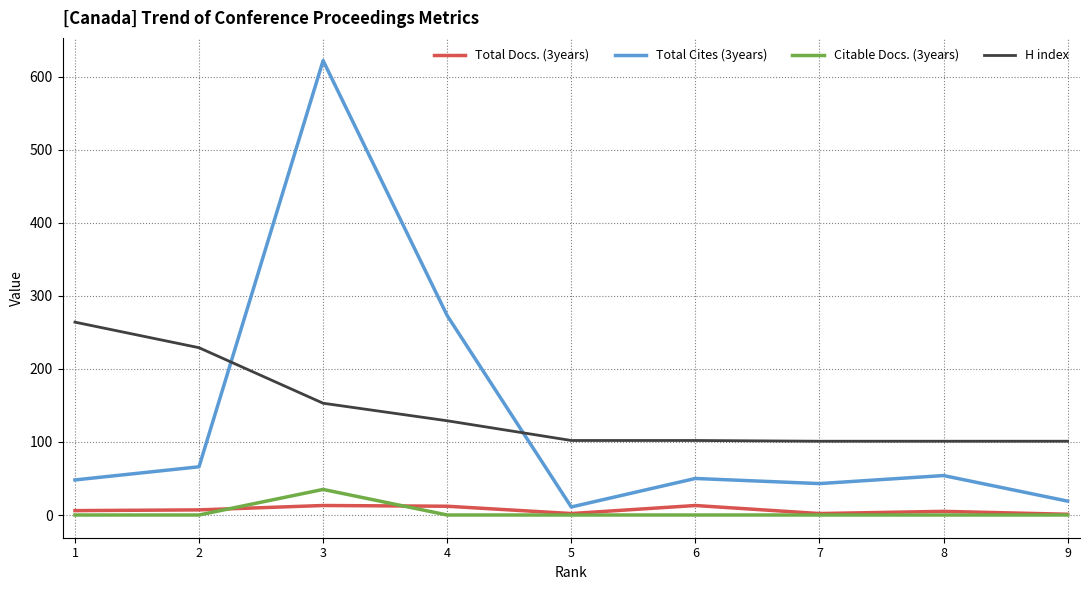

Is the value of Citable Docs. (3years) at 8 greater than the value of Total Docs. (3years) at 3?

No